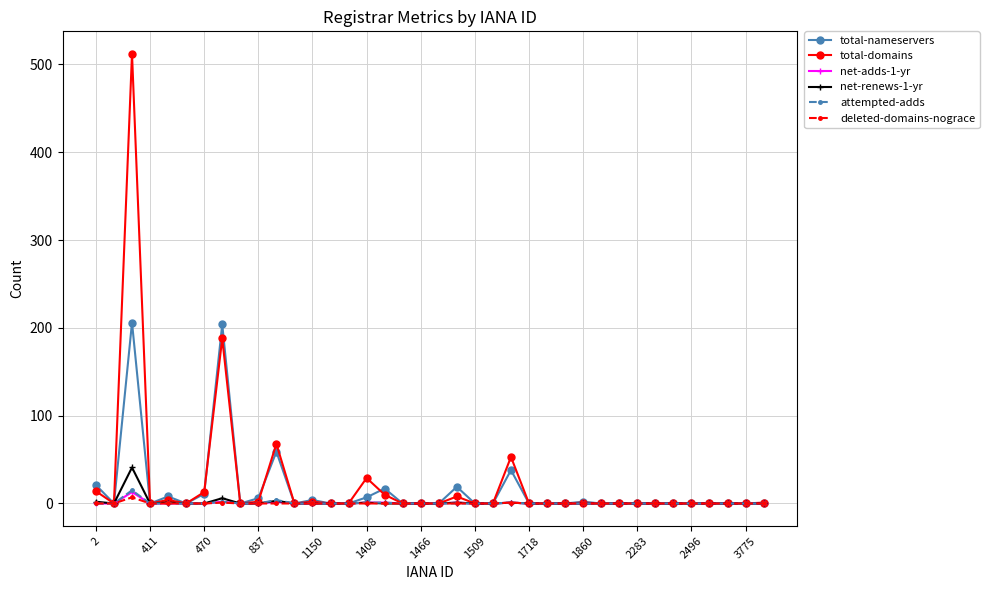

True or false: net-adds-1-yr has more than 0 interior local peaks.

True